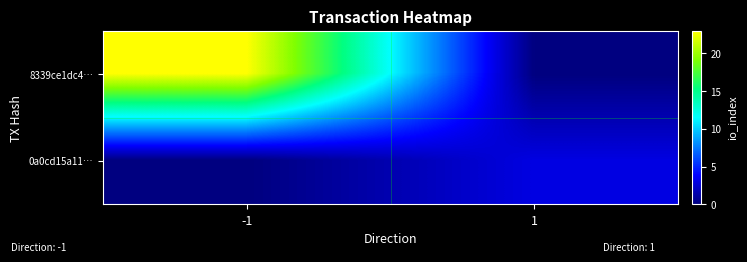

Which series has the largest total across all categories?

8339ce1dc4…